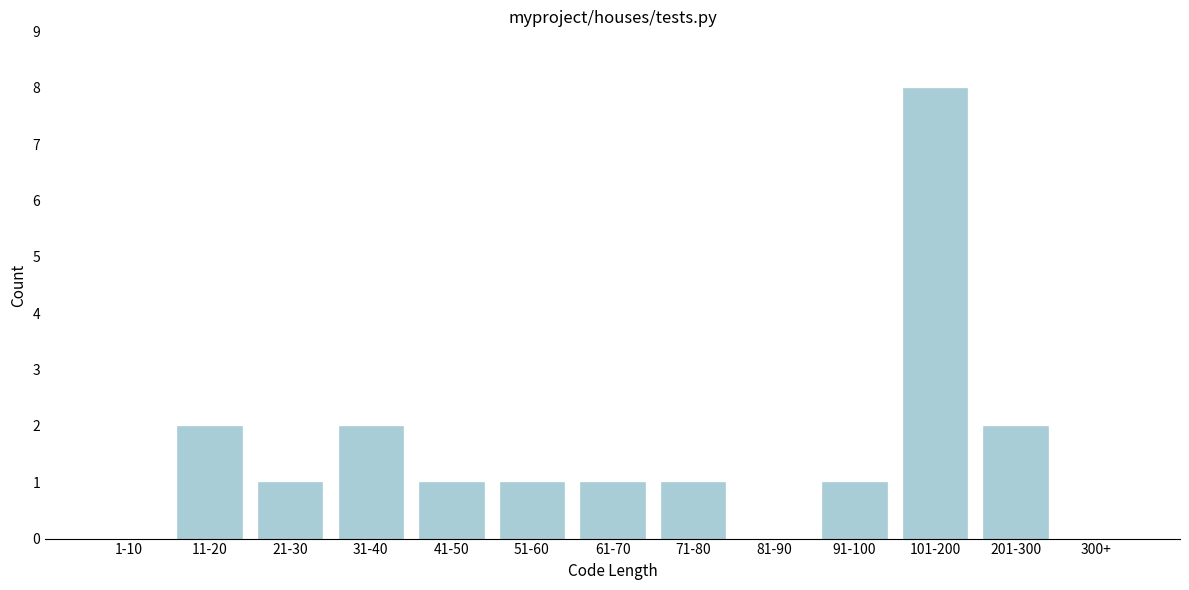

Reading right to left, list all the values displayed in this chart.

300+=0	201-300=2	101-200=8	91-100=1	81-90=0	71-80=1	61-70=1	51-60=1	41-50=1	31-40=2	21-30=1	11-20=2	1-10=0